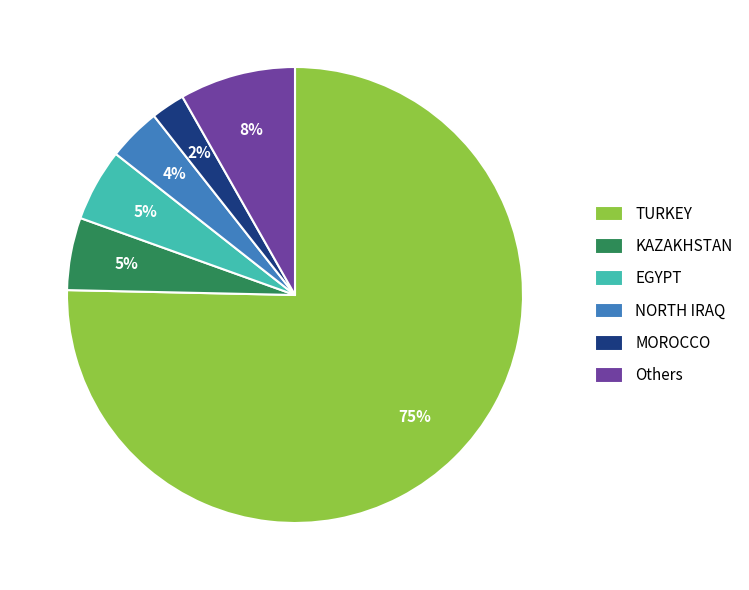

The EGYPT slice represents 5% of the pie. True or false?

True